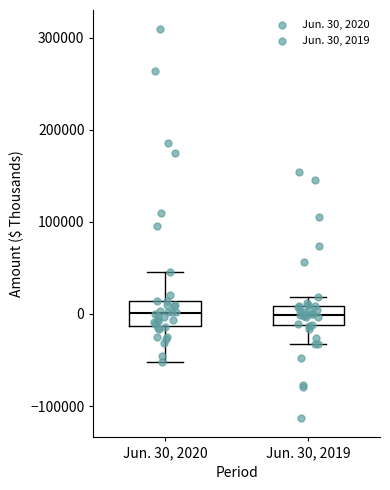

Reading left to right, transcribe this box plot: for each box, give where its median line is, the range the box spans, and where its two whiskers end, as read against the y-axis. The values are not printed on the chart, so give them approximately, as read against the axis.

Jun. 30, 2020: median 0, box -10000 to 10000, whiskers -50000 to 50000
Jun. 30, 2019: median 0, box -10000 to 10000, whiskers -30000 to 20000